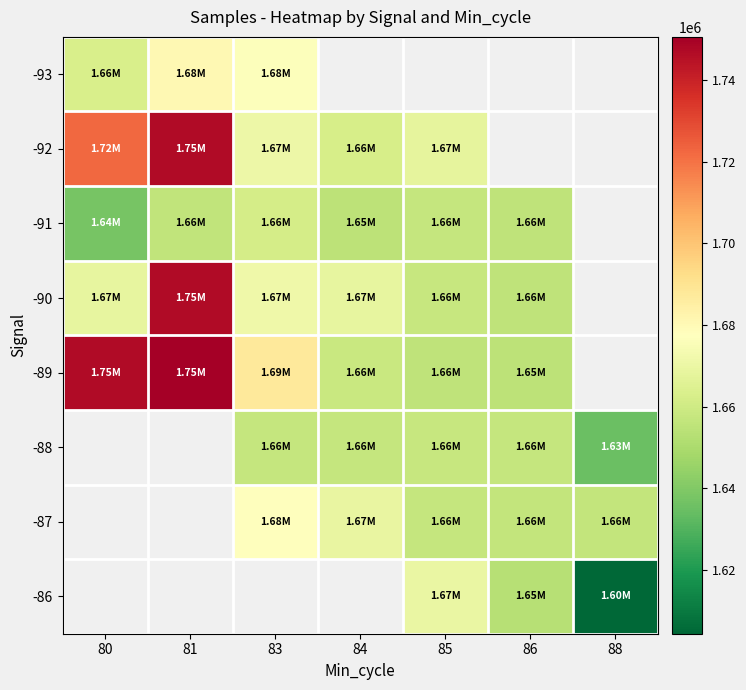

Which has a higher value, 80 or 86?

86